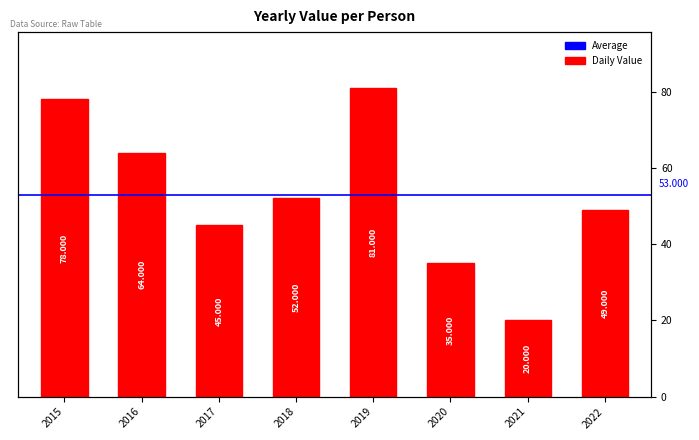

The chart shows a value of 35 at 2020. True or false?

True